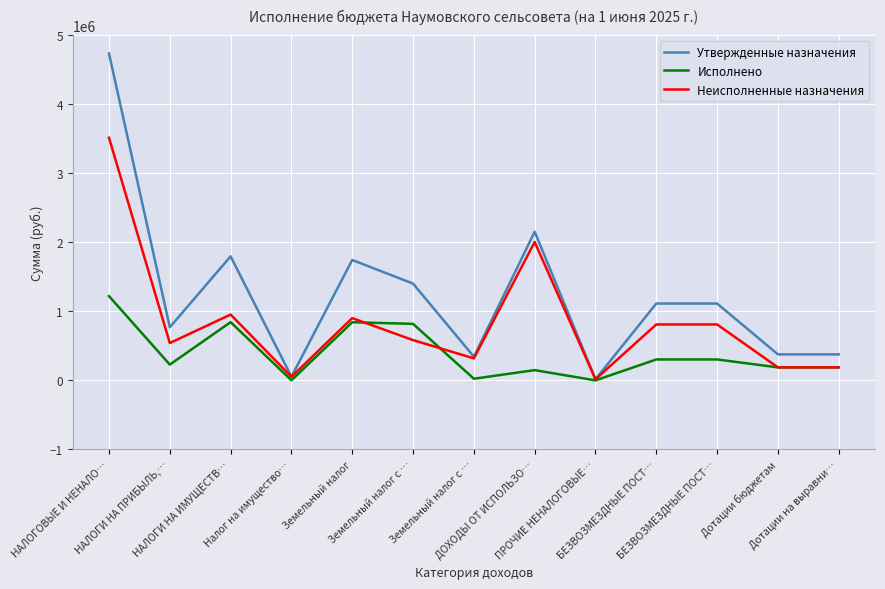

What is the sum of the Неисполненные назначения values at Земельный налог с … and Налог на имущество…?

634483.1